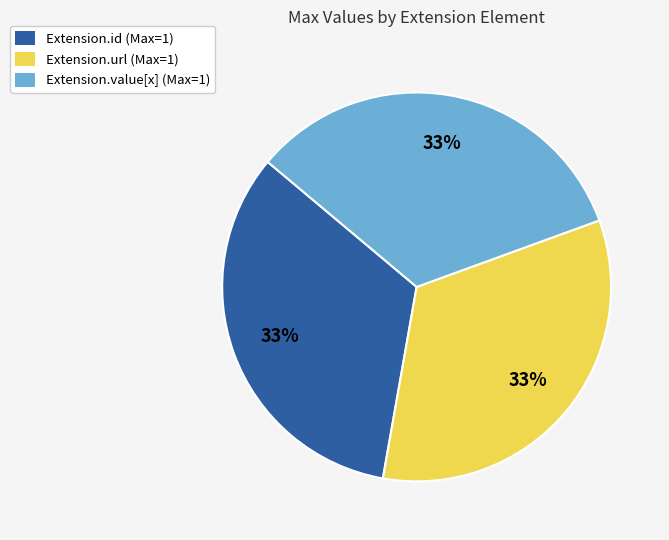

Do Extension.id (Max=1) and Extension.value[x] (Max=1) together represent more than half of the pie?

Yes